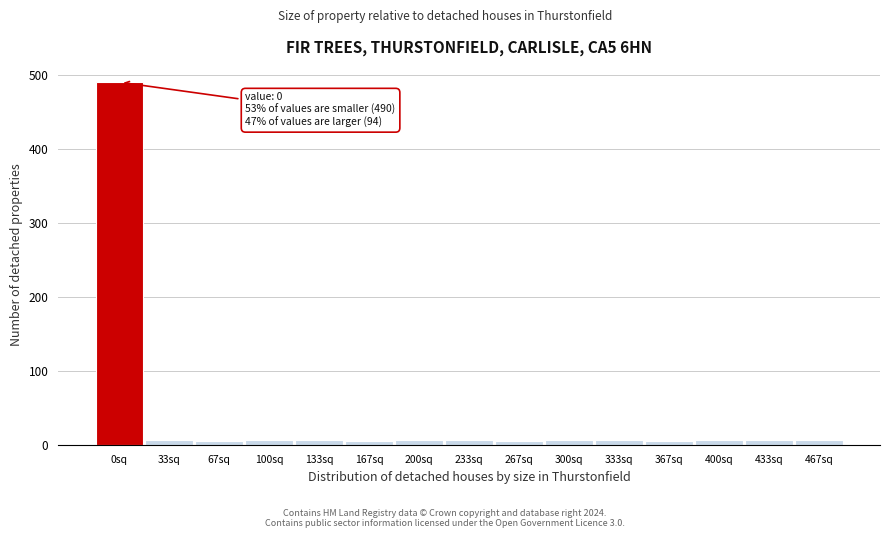

True or false: the data shows 7 at 33sq.

True